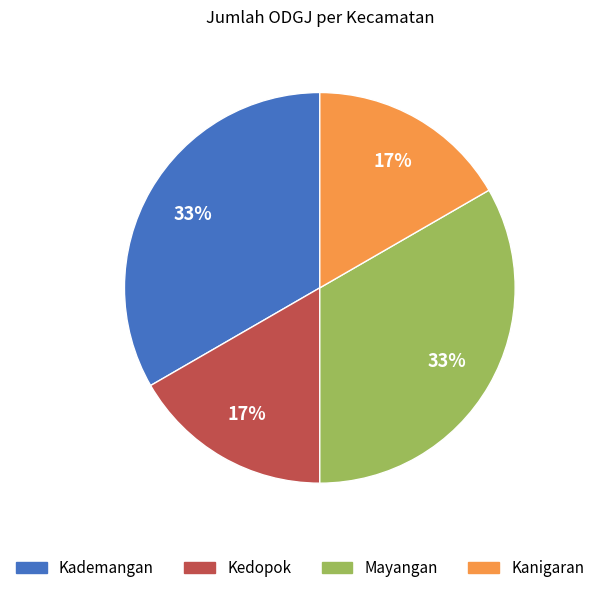

What percentage is the Kanigaran slice, to the nearest percent?

17%